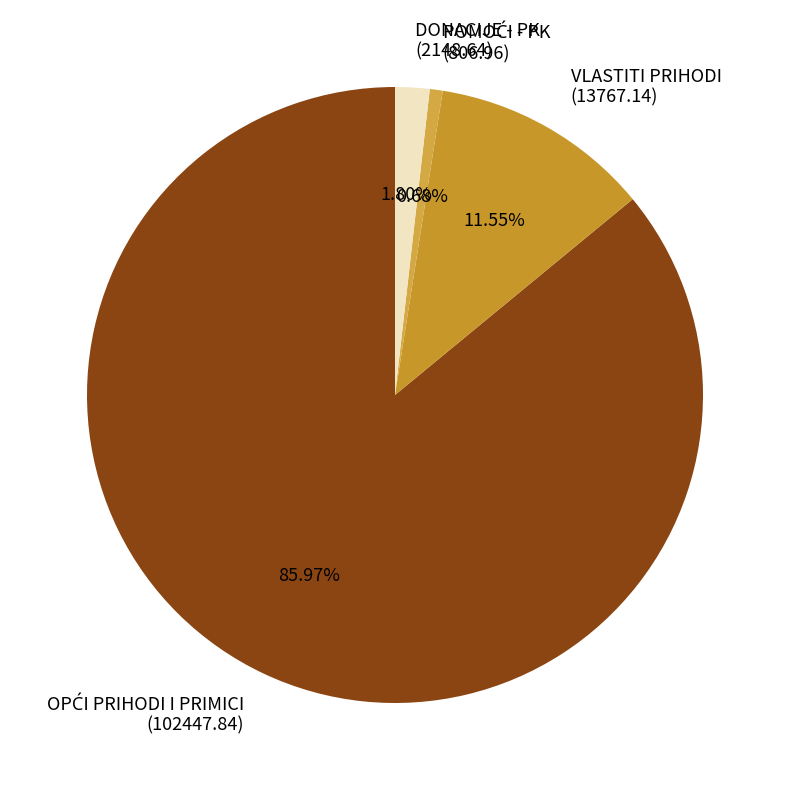

Between VLASTITI PRIHODI (13767.14) and DONACIJE - PK (2148.64), which is larger?

VLASTITI PRIHODI (13767.14)